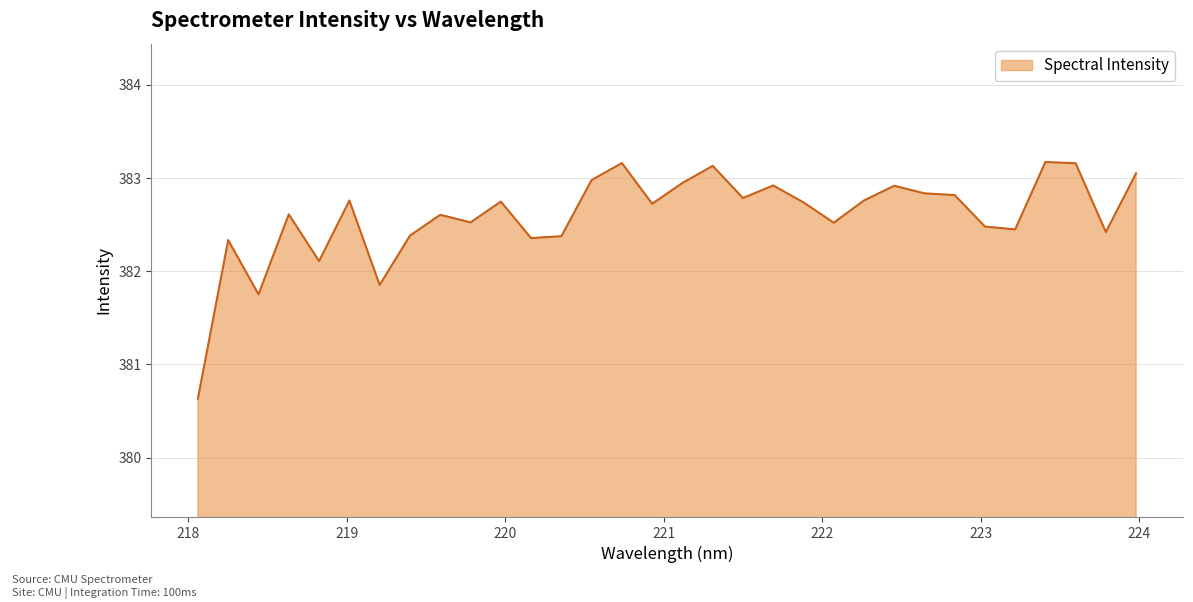

What is the minimum value shown in the chart?

380.6